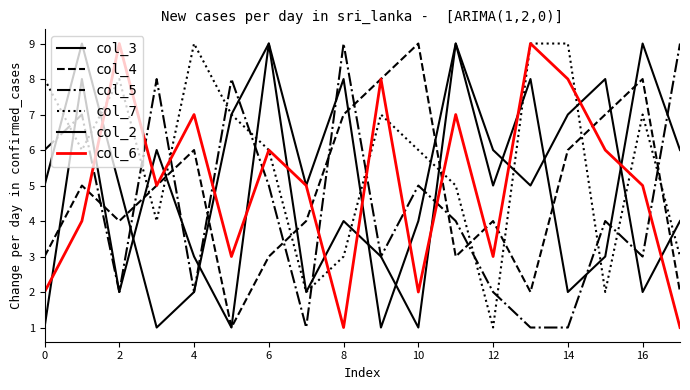

How many lines are shown in the chart?

6